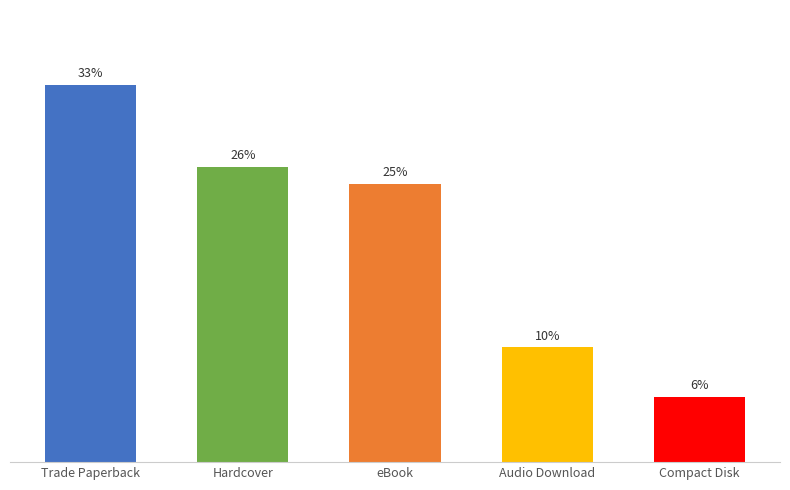

What position from the left is Trade Paperback?

1